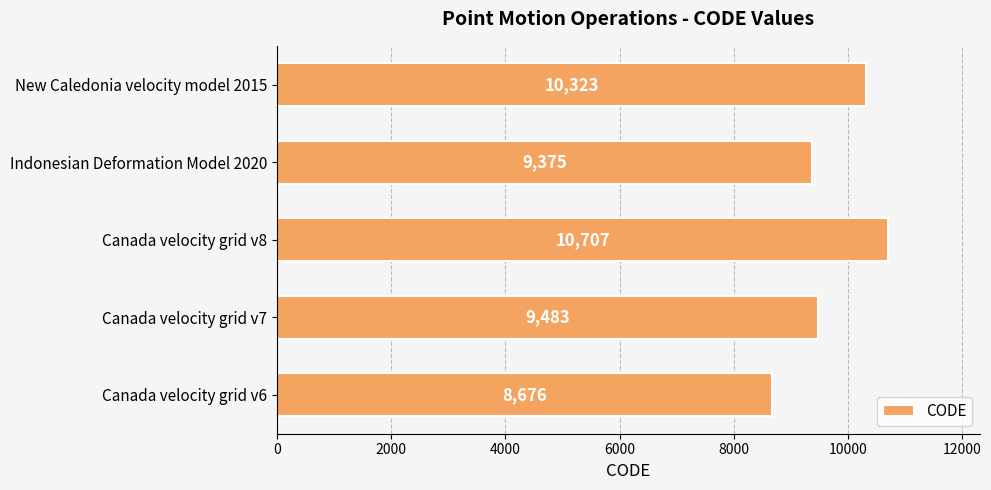

How many categories are shown in the chart?

5